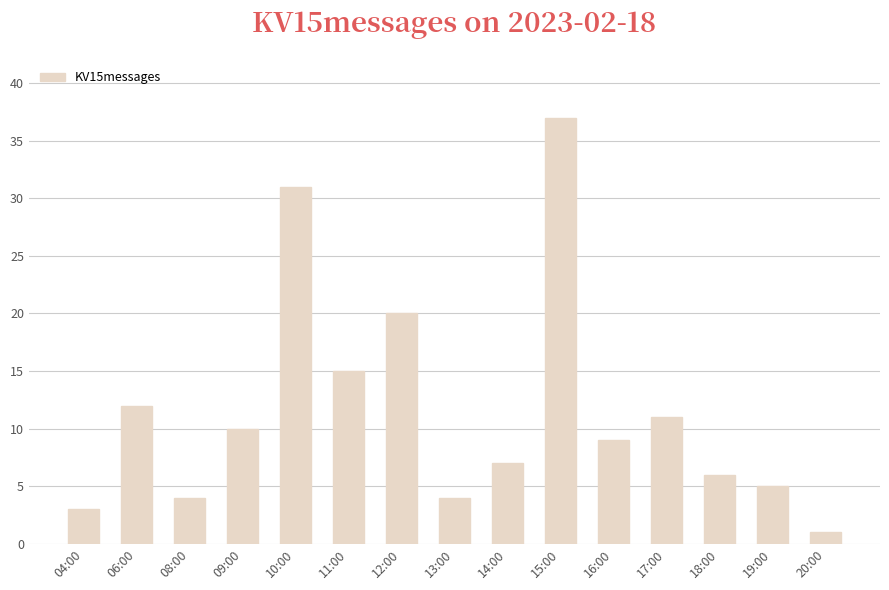

What is the sum of the values at 15:00 and 20:00?

38